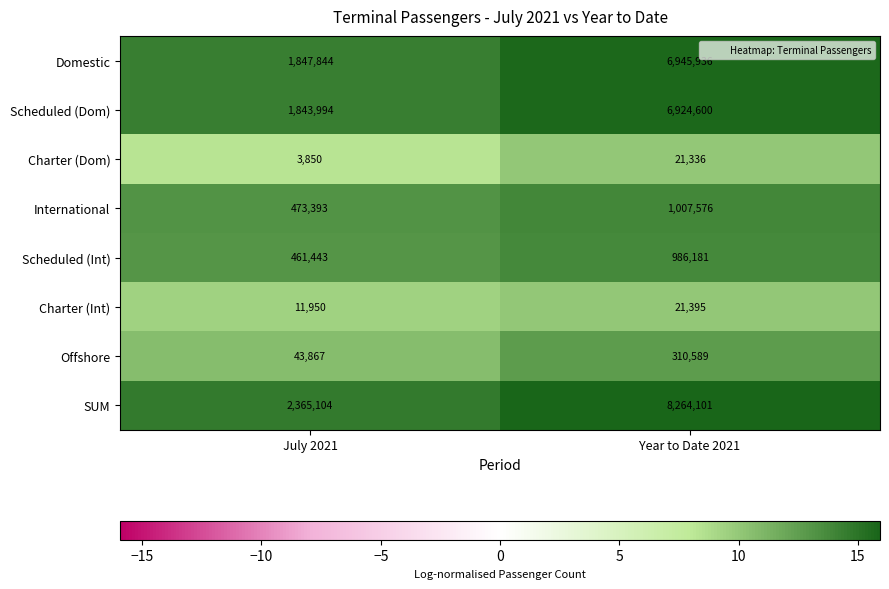

Reading right to left, list all the values displayed in this chart.

Domestic: Year to Date 2021=6945936	July 2021=1847844
Scheduled (Dom): Year to Date 2021=6924600	July 2021=1843994
Charter (Dom): Year to Date 2021=21336	July 2021=3850
International: Year to Date 2021=1007576	July 2021=473393
Scheduled (Int): Year to Date 2021=986181	July 2021=461443
Charter (Int): Year to Date 2021=21395	July 2021=11950
Offshore: Year to Date 2021=310589	July 2021=43867
SUM: Year to Date 2021=8264101	July 2021=2365104